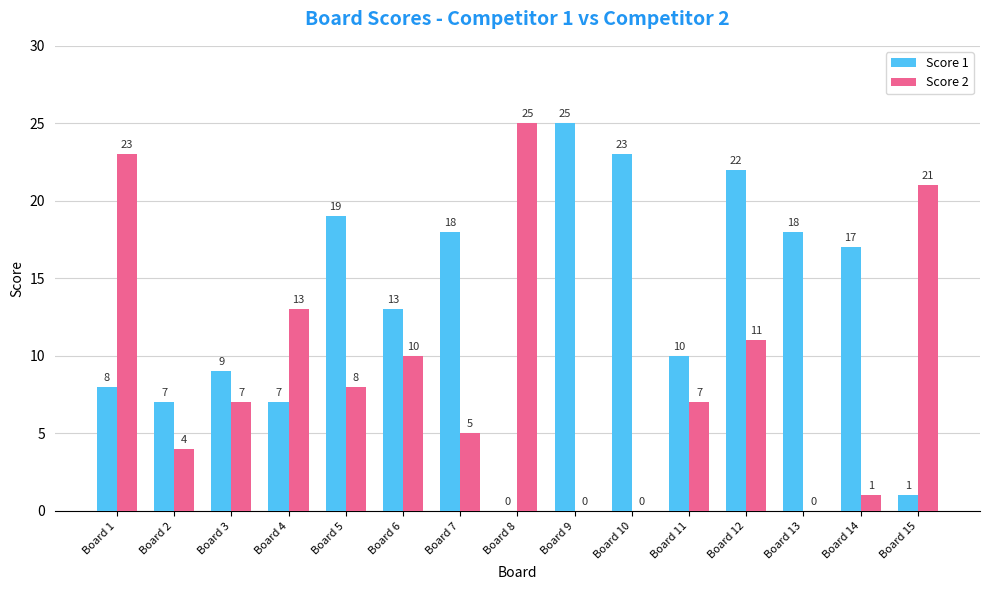

At which category is the sum across all series the highest?

Board 12